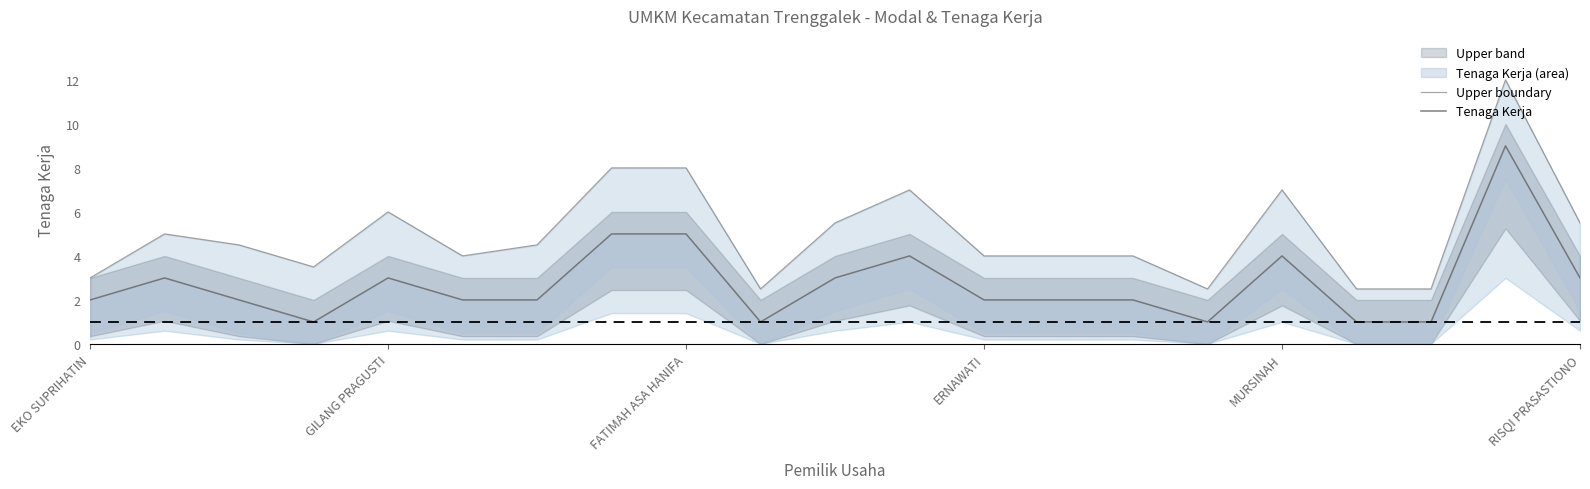

True or false: Upper boundary and Tenaga Kerja intersect in this chart.

False